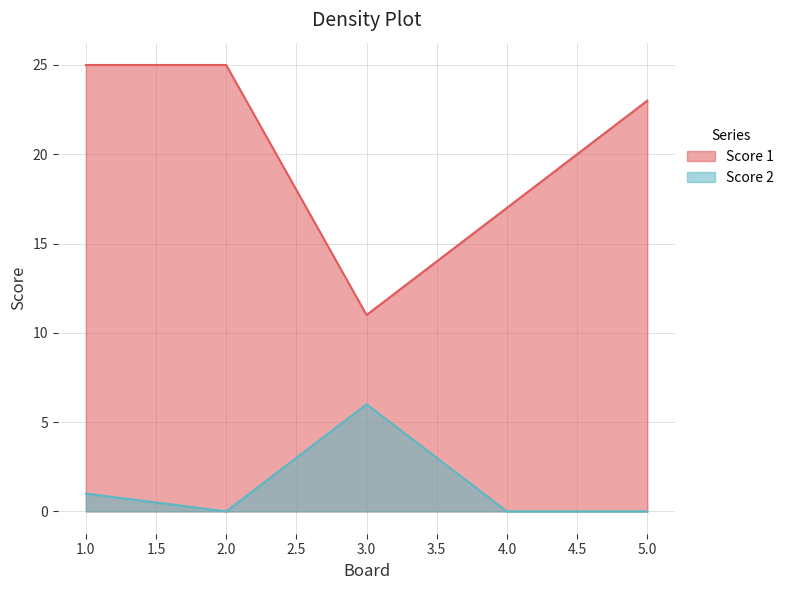

How many lines are shown in the chart?

2